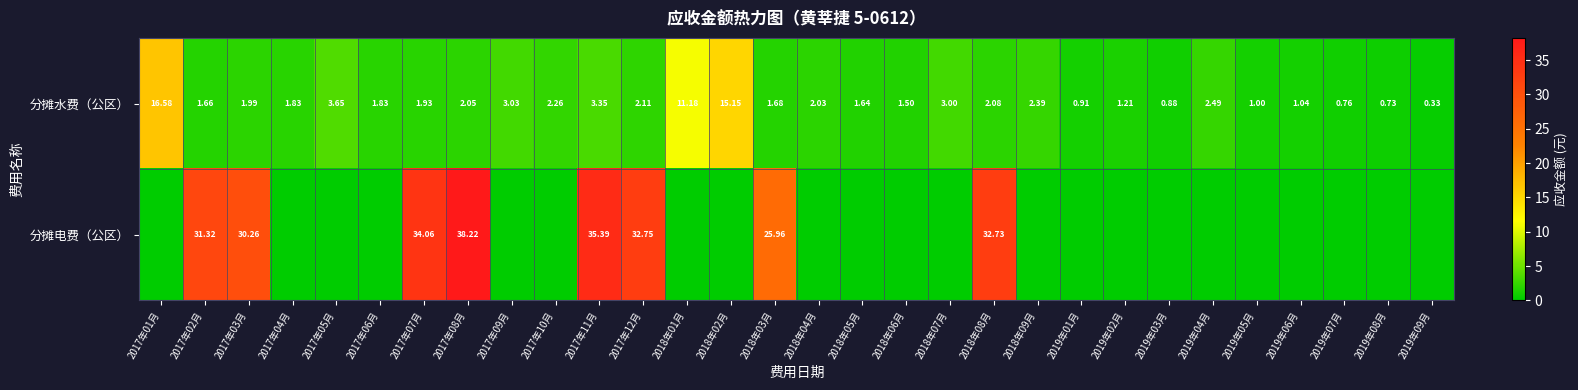

What is the sum of all 分摊水费（公区） values?

92.3